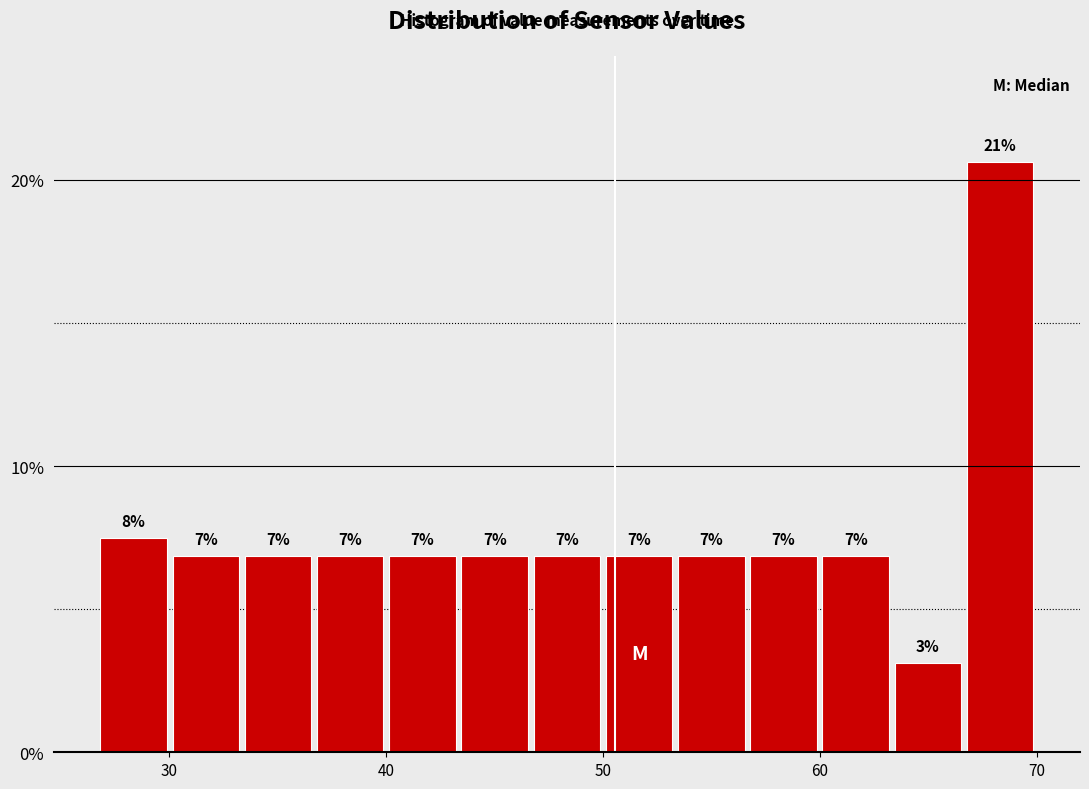

Read against the x-axis, roughly where is the centre of the tallest bar?

68